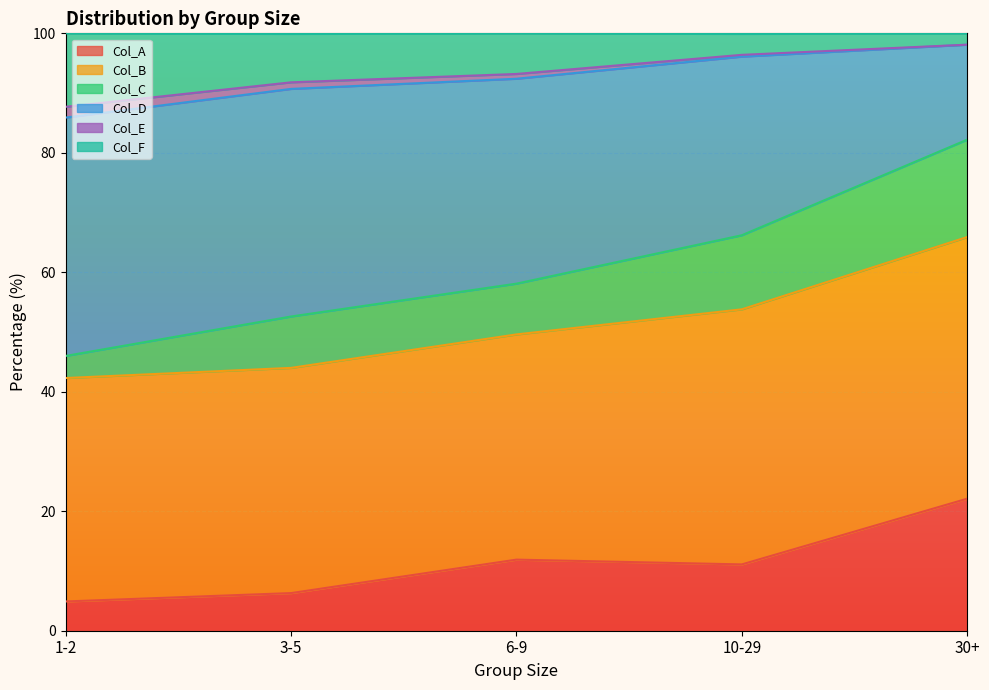

What is the label of the 5th point from the right?

1-2